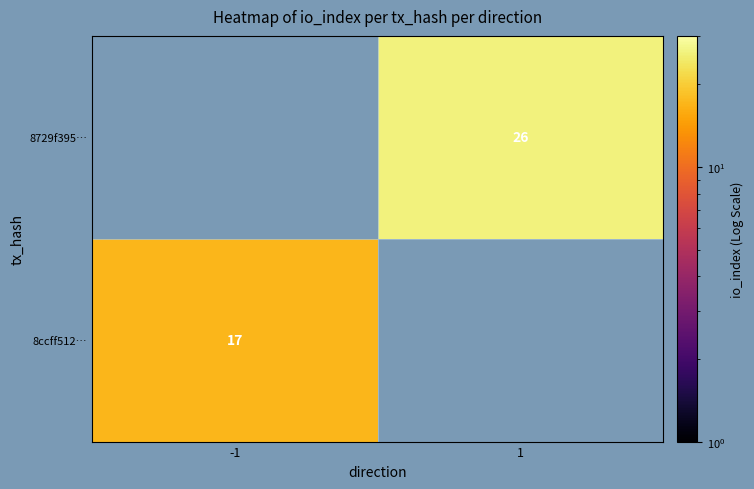

What is the greatest value displayed?

26.0